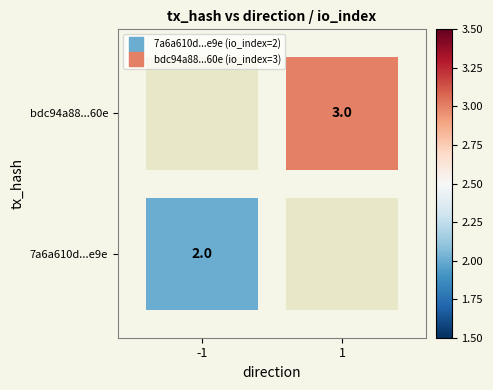

Reading left to right, what are all the values shown in this chart?

7a6a610d297381c9e1b9d87aa42ad67dbe19e9e: -1	2
bdc94a885fb6b61b254c2757318250e7a66560e: 1	3